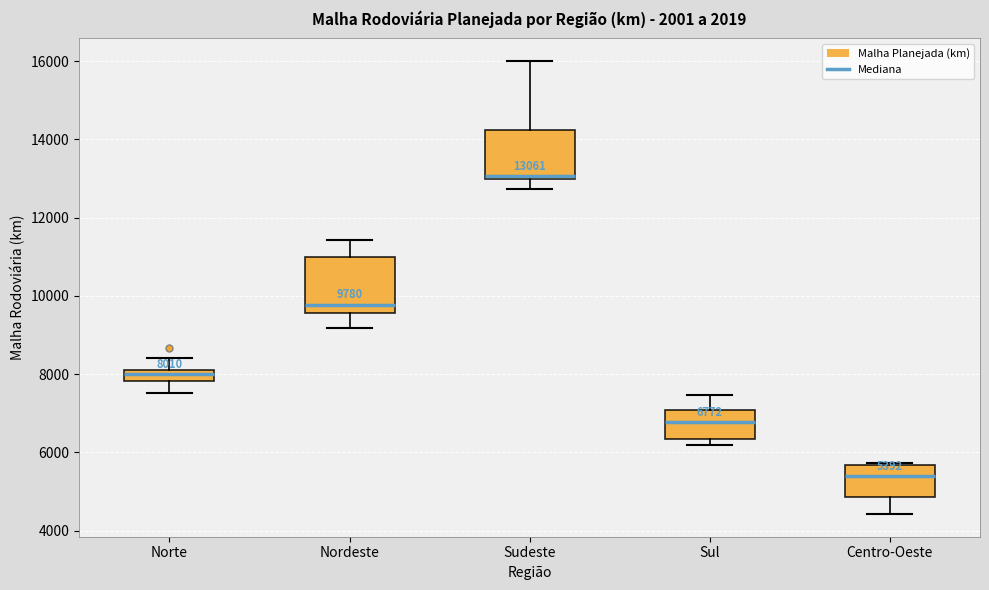

Which box has the lowest median line?

Centro-Oeste